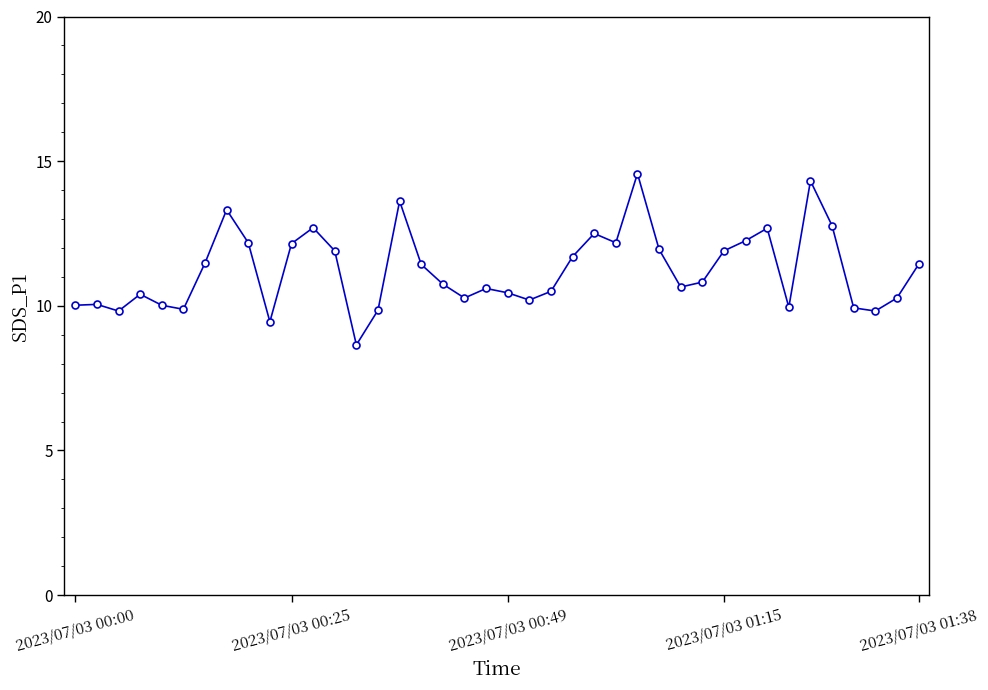

True or false: there are more than 0 points higher than both neighbors.

True